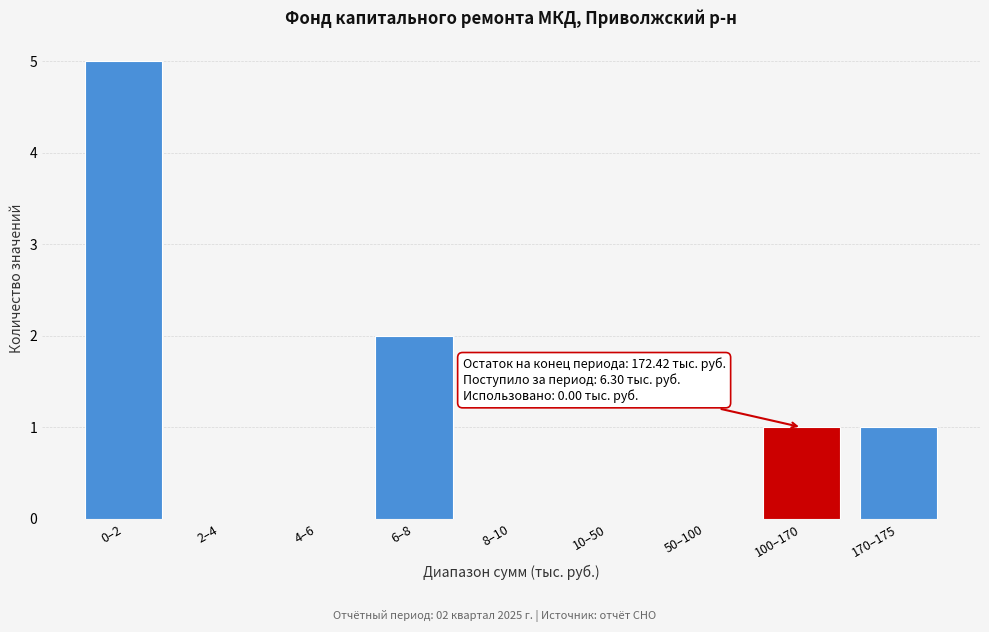

Reading right to left, transcribe all the data shown in this chart.

170–175=1	100–170=1	50–100=0	10–50=0	8–10=0	6–8=2	4–6=0	2–4=0	0–2=5